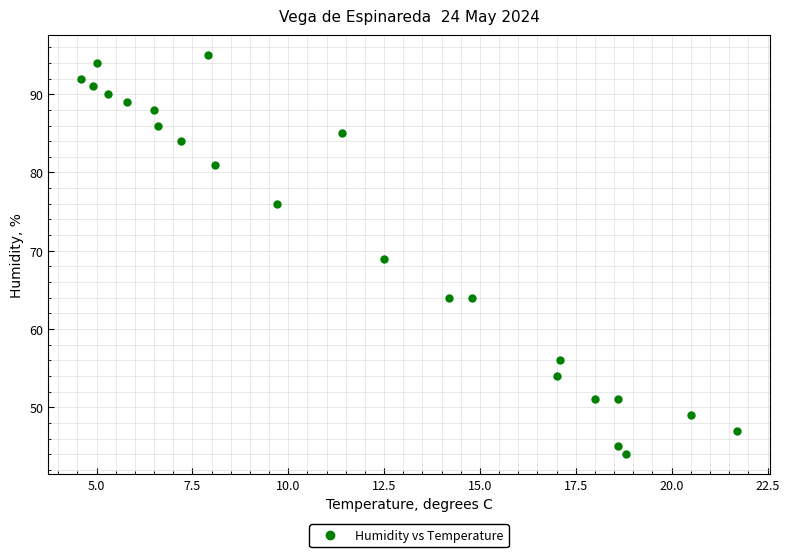

What is the range of Y values (max minus min)?

51